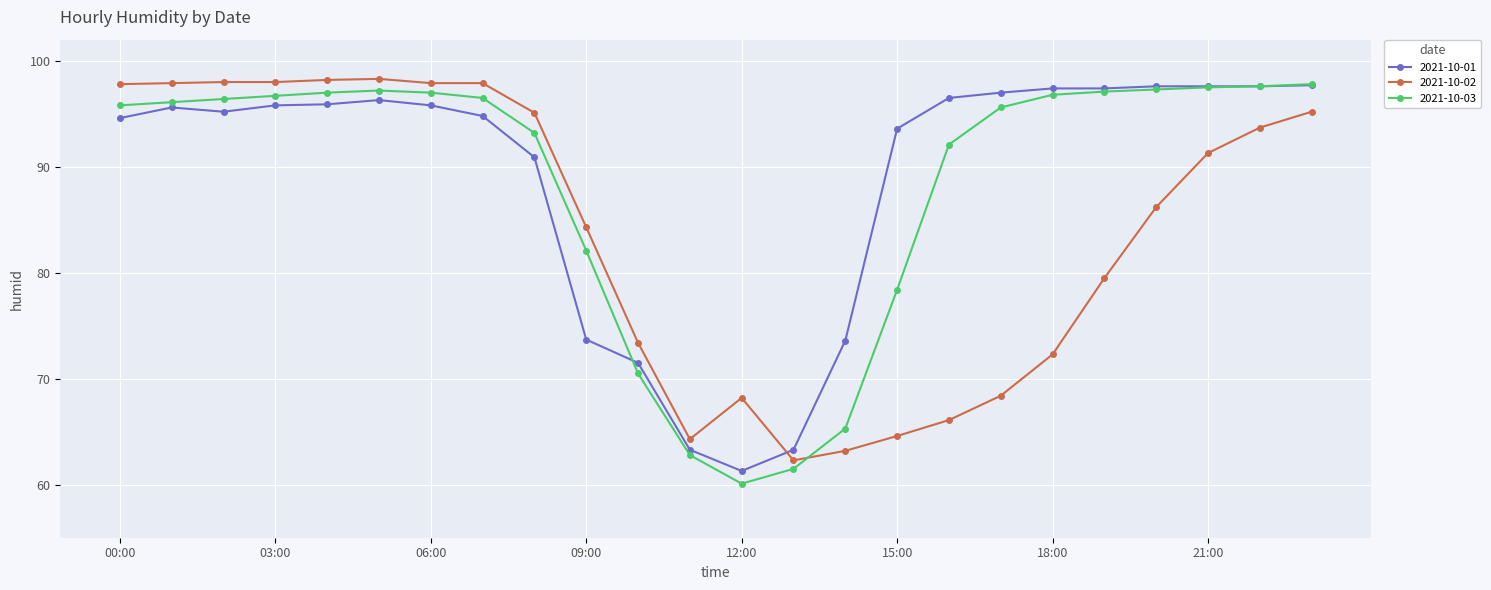

True or false: 2021-10-01 has more than 0 interior local peaks.

True